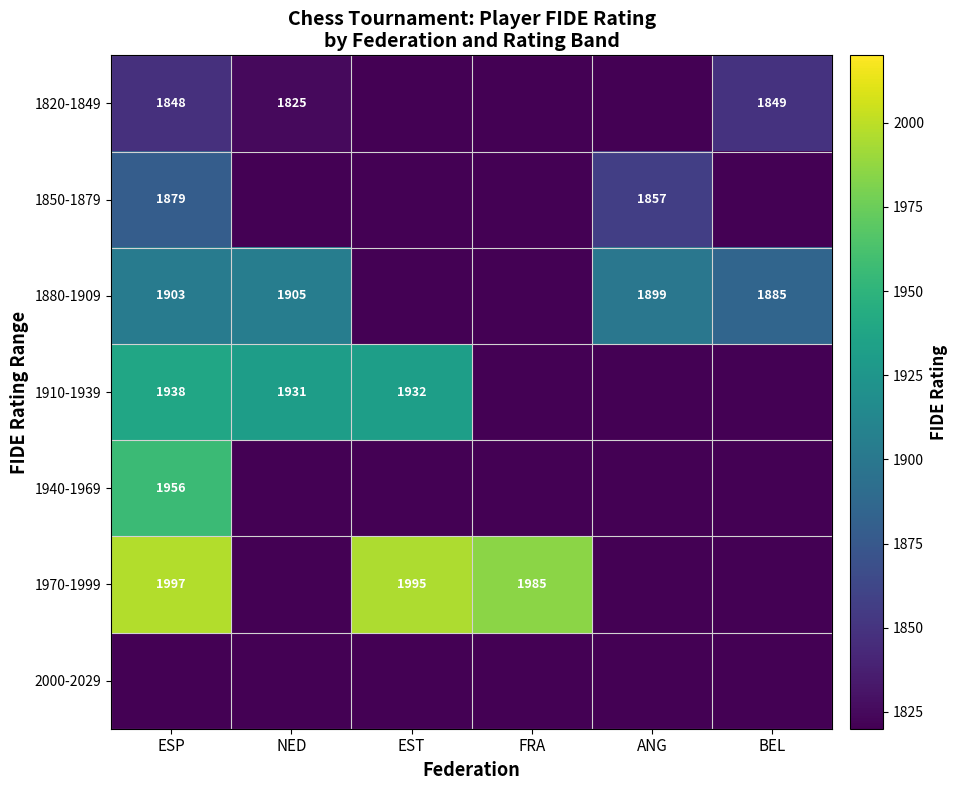

Is the value of 1910-1939 at NED greater than the value of 1970-1999 at FRA?

No